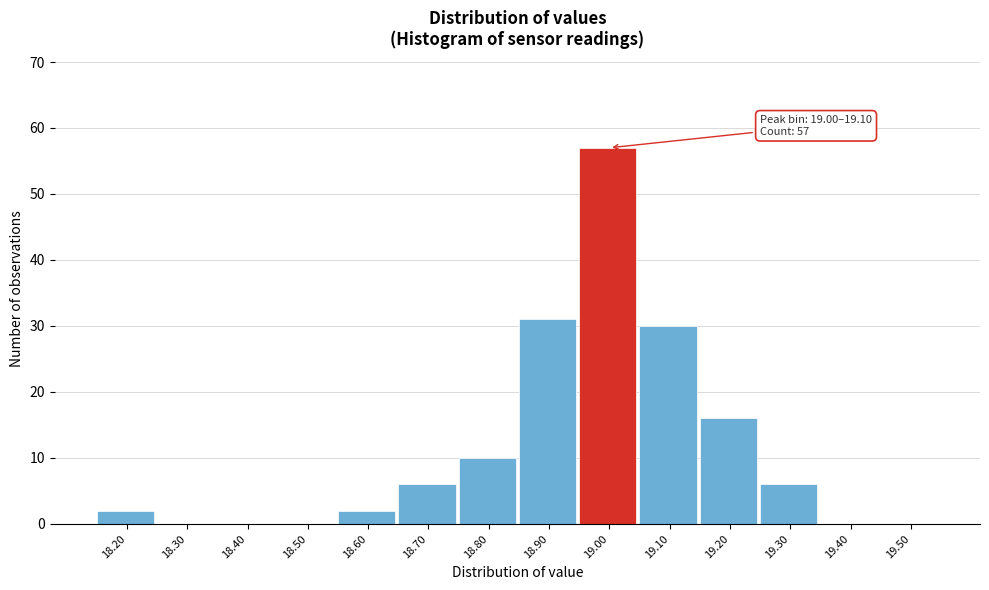

Reading left to right, transcribe all the data shown in this chart.

18.20=2	18.30=0	18.40=0	18.50=0	18.60=2	18.70=6	18.80=10	18.90=31	19.00=57	19.10=30	19.20=16	19.30=6	19.40=0	19.50=0